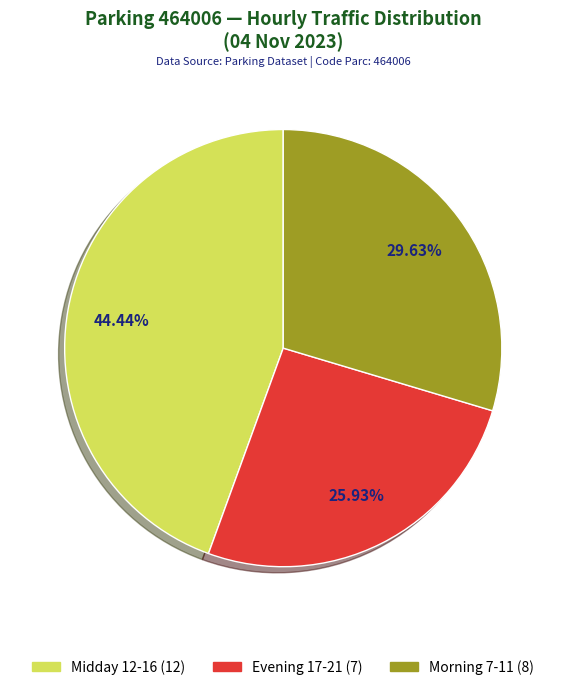

Is there a majority slice in this chart?

No